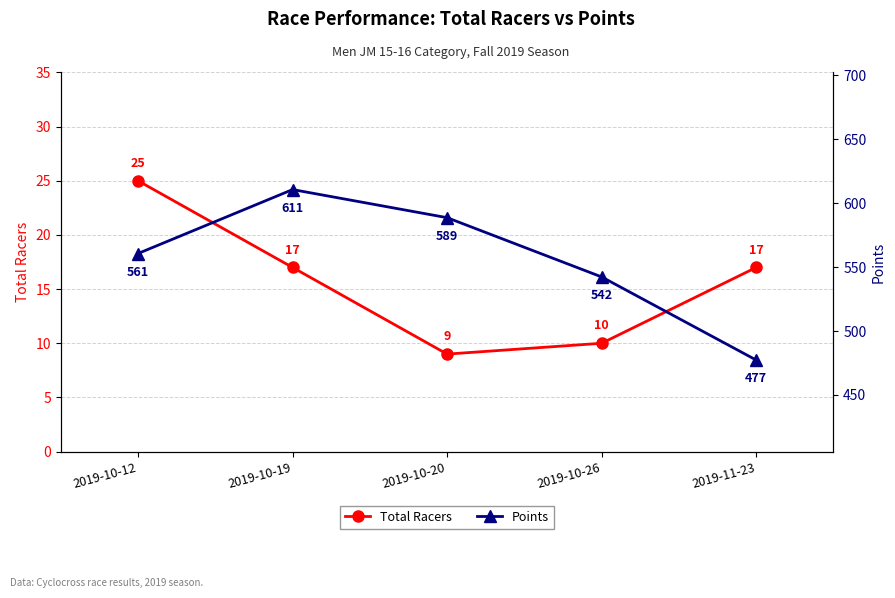

Is the value of Total Racers at 2019-11-23 greater than the value of Points at 2019-10-26?

No